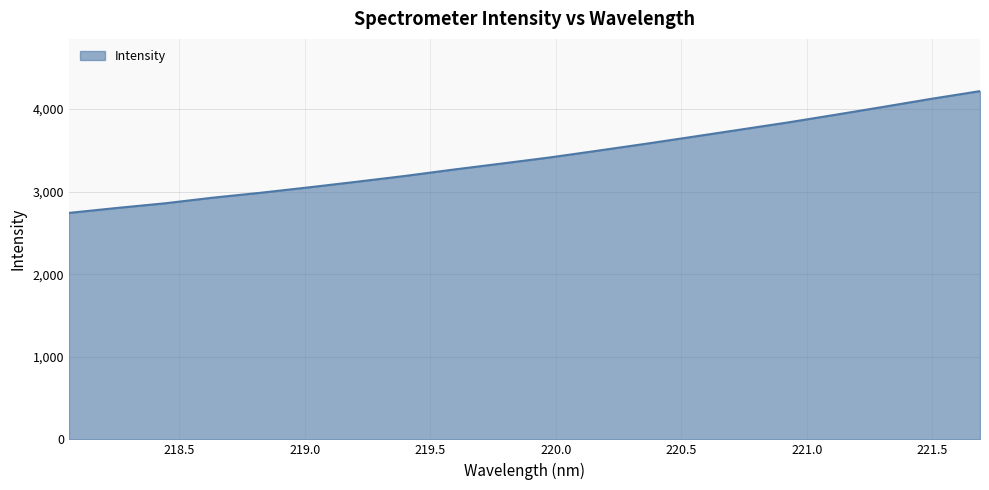

What is the difference between the maximum and minimum values?

1474.3